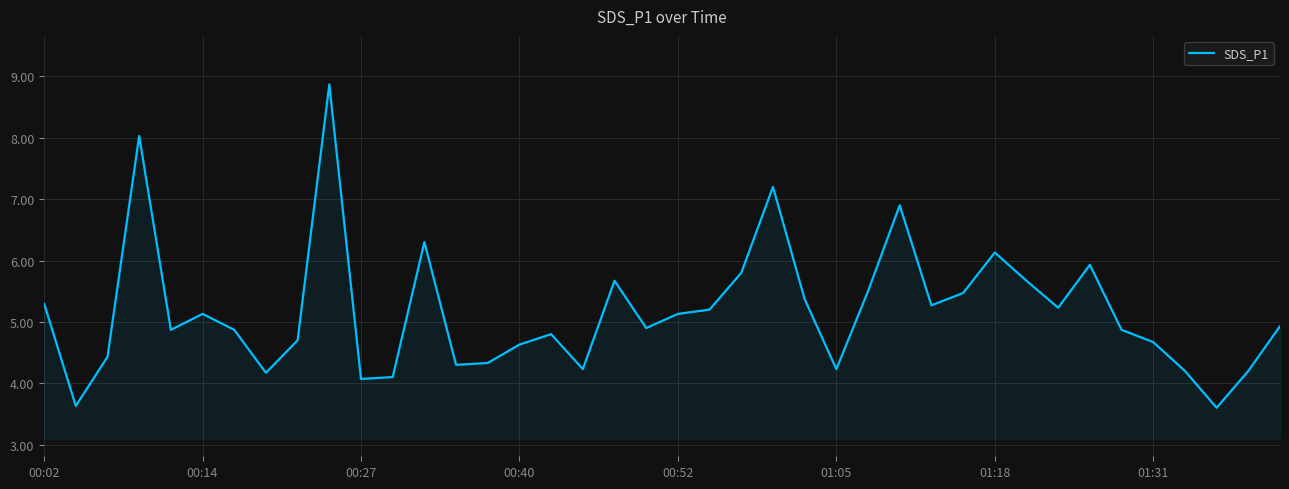

Reading left to right, extract all data points from this chart.

5.3	3.6	4.4	8.0	4.9	5.1	4.9	4.2	4.7	8.9	4.1	4.1	6.3	4.3	4.3	4.6	4.8	4.2	5.7	4.9	5.1	5.2	5.8	7.2	5.4	4.2	5.5	6.9	5.3	5.5	6.1	5.7	5.2	5.9	4.9	4.7	4.2	3.6	4.2	4.9